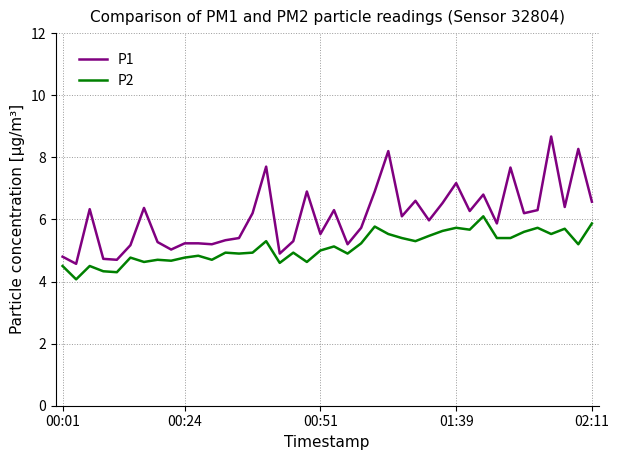

True or false: P2 and P1 cross at least once.

False